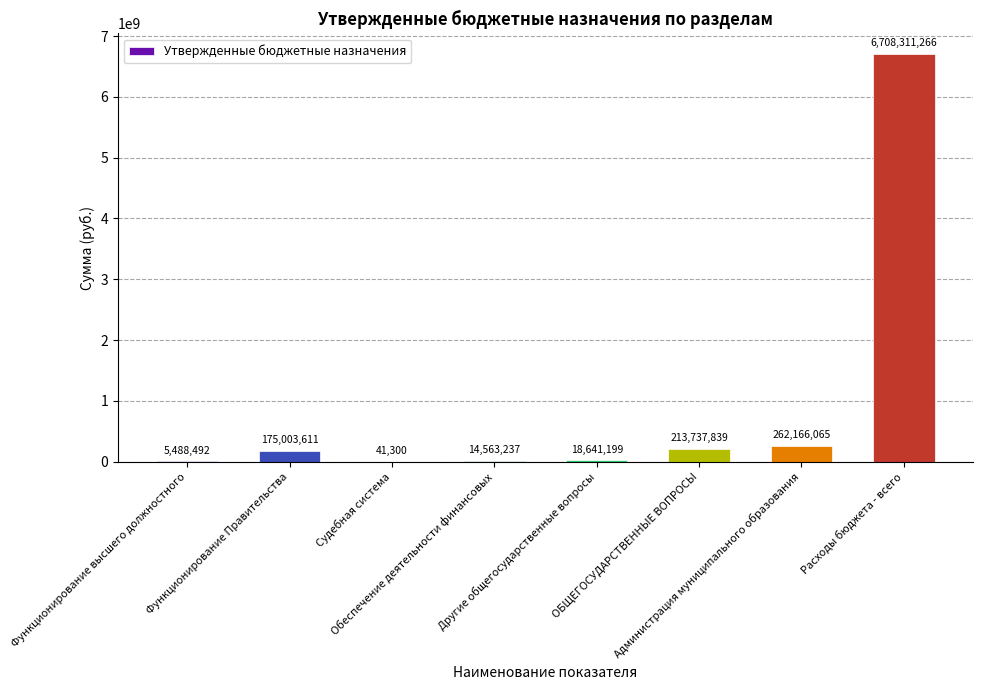

What is the difference between the values at Функционирование Правительства and ОБЩЕГОСУДАРСТВЕННЫЕ ВОПРОСЫ?

38734228.2